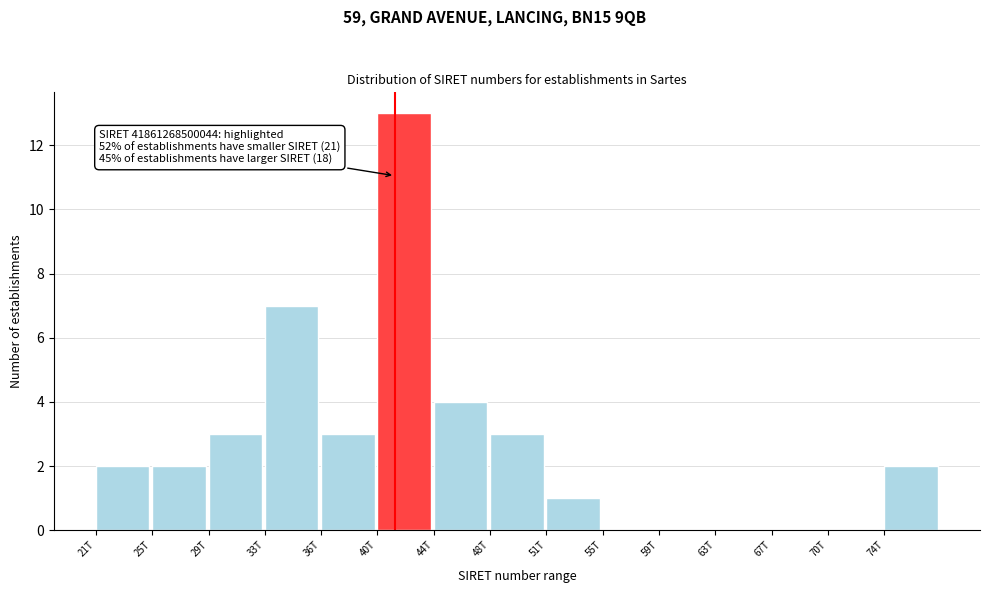

Reading right to left, what are all the values shown in this chart?

74T=2	70T=0	67T=0	63T=0	59T=0	55T=0	51T=1	48T=3	44T=4	40T=13	36T=3	33T=7	29T=3	25T=2	21T=2